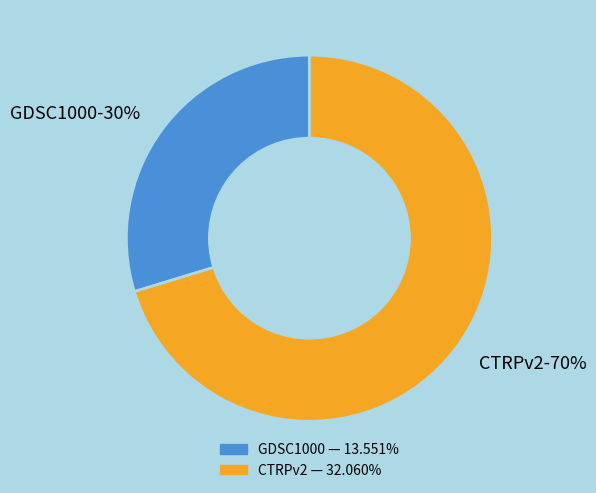

The CTRPv2 slice represents 79% of the pie. True or false?

False